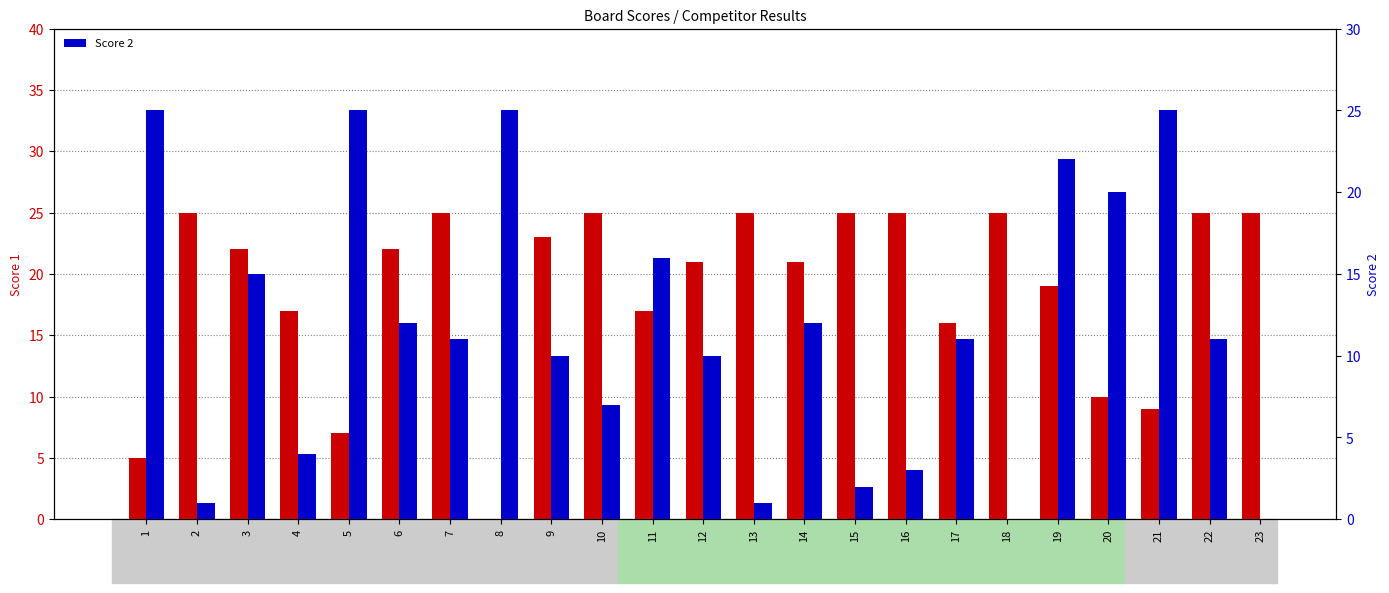

At 18, list the series in order from largest to smallest.

Score 1, Score 2